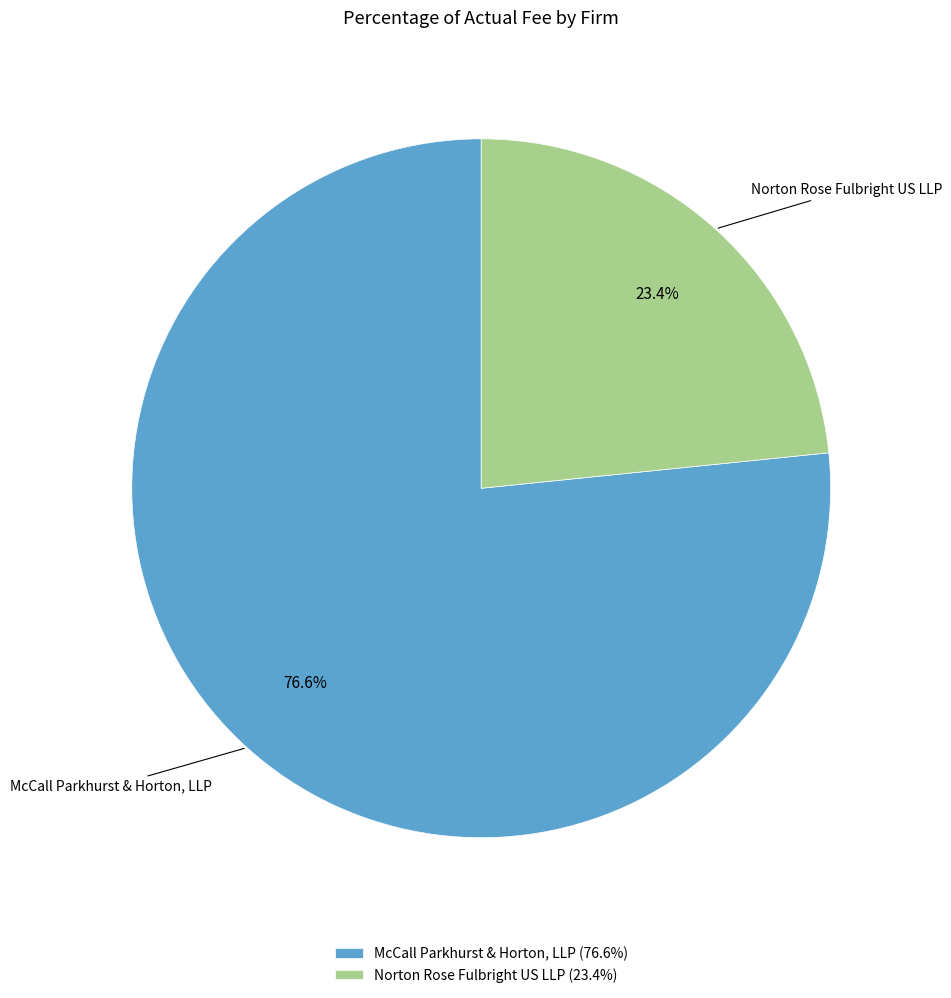

How many slices are in this pie chart?

2